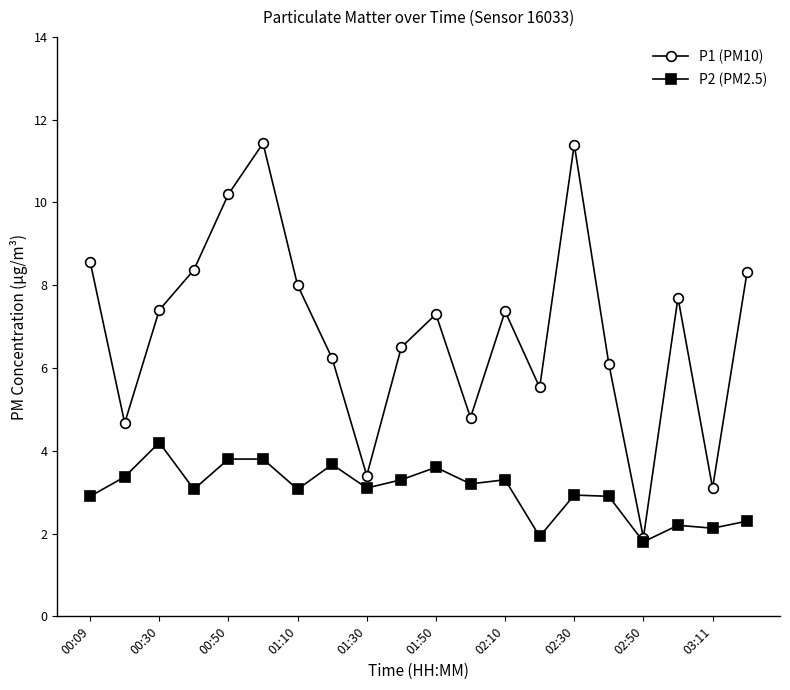

Which series has the widest spread of values?

P1 (PM10)